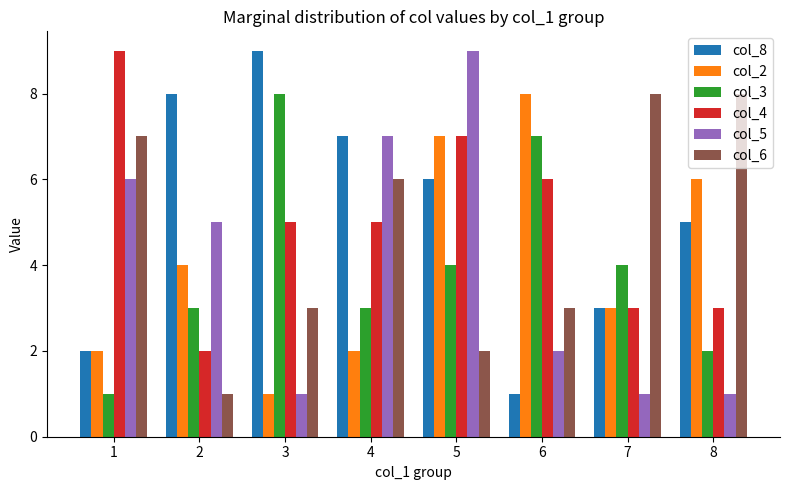

What is the sum of the col_2 values at 8 and 2?

10